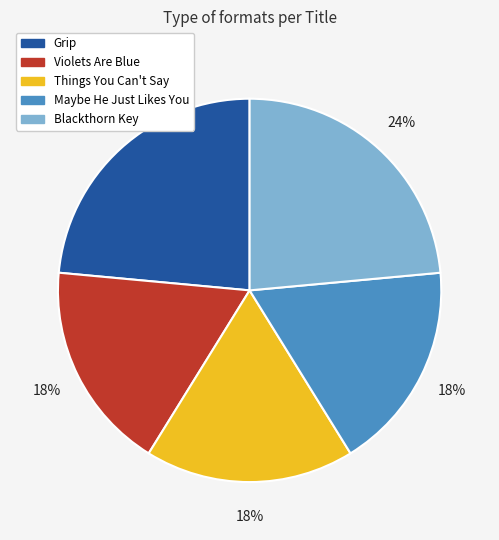

What percentage is the Maybe He Just Likes You slice, to the nearest percent?

18%